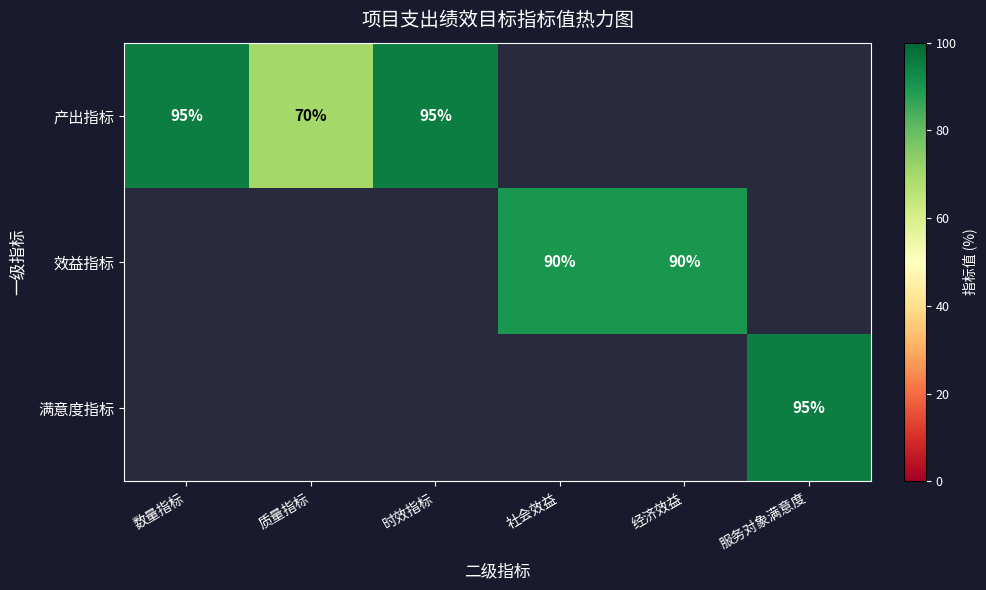

The 产出指标 series shows 156 at 数量指标. True or false?

False